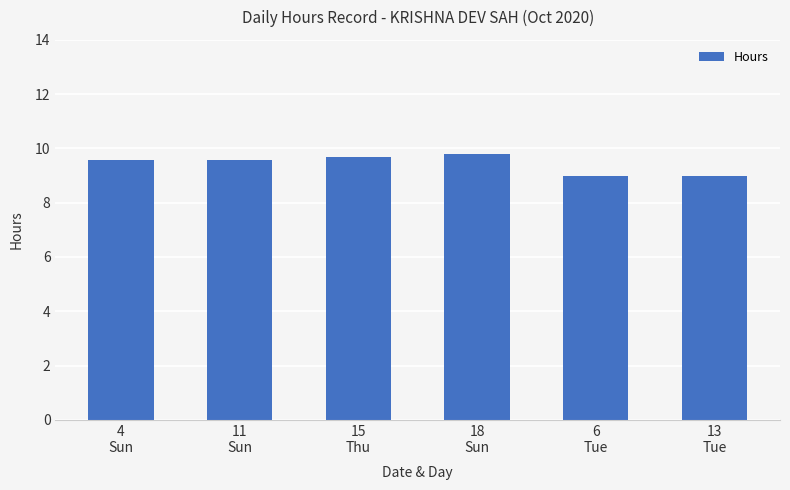

Count the number of data series in this chart.

1